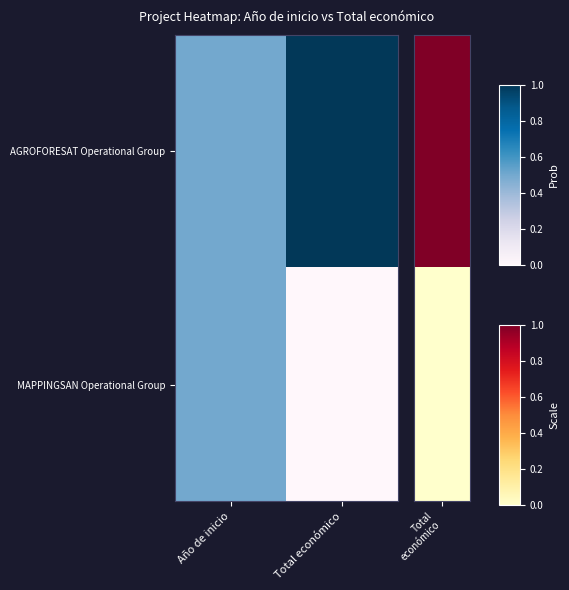

Which series has the largest total across all categories?

AGROFORESAT Operational Group